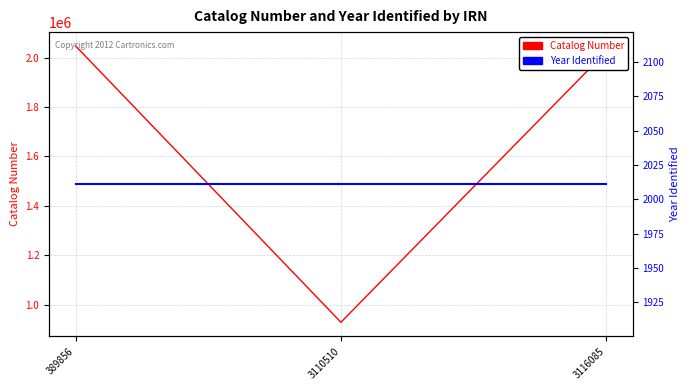

Does the chart have visible grid lines?

Yes